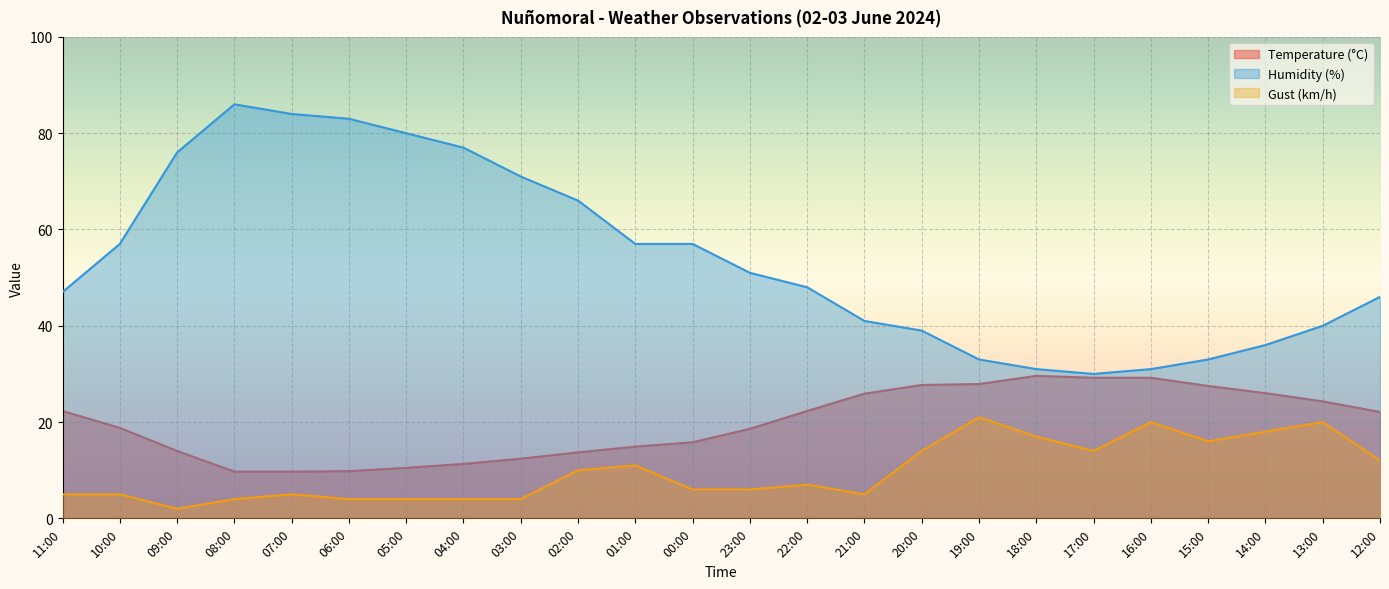

True or false: Gust (km/h) and Temperature (°C) intersect in this chart.

False